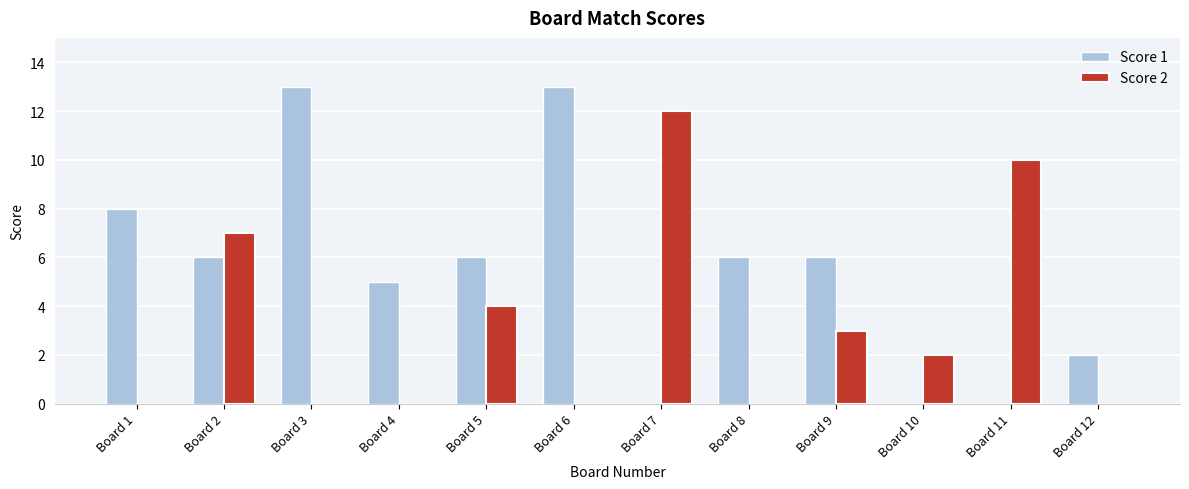

Is it true that Score 1 equals -7 at Board 7?

False